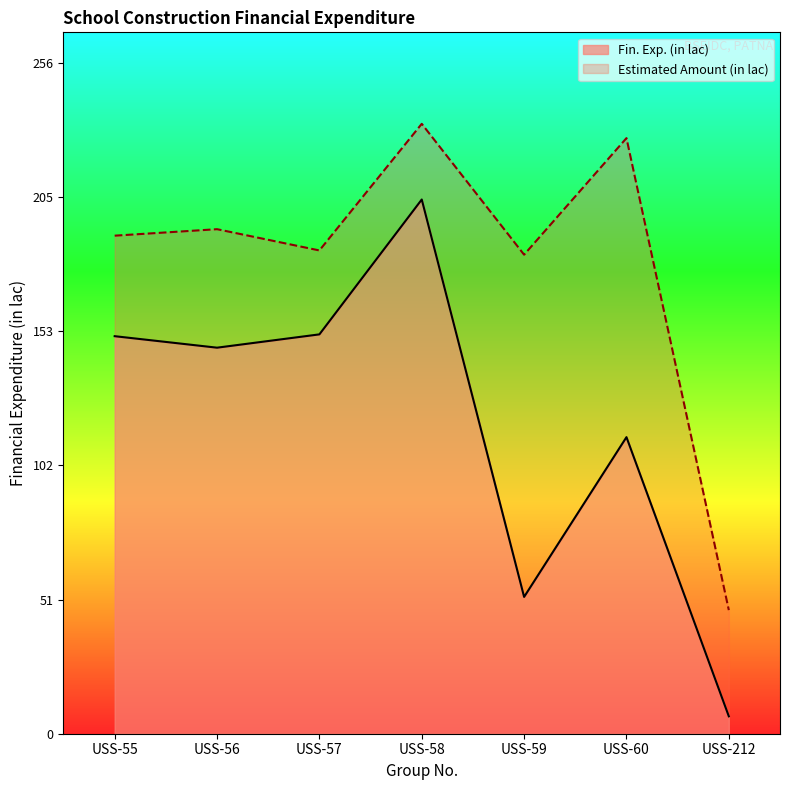

What is the difference between the maximum and minimum values?

196.9